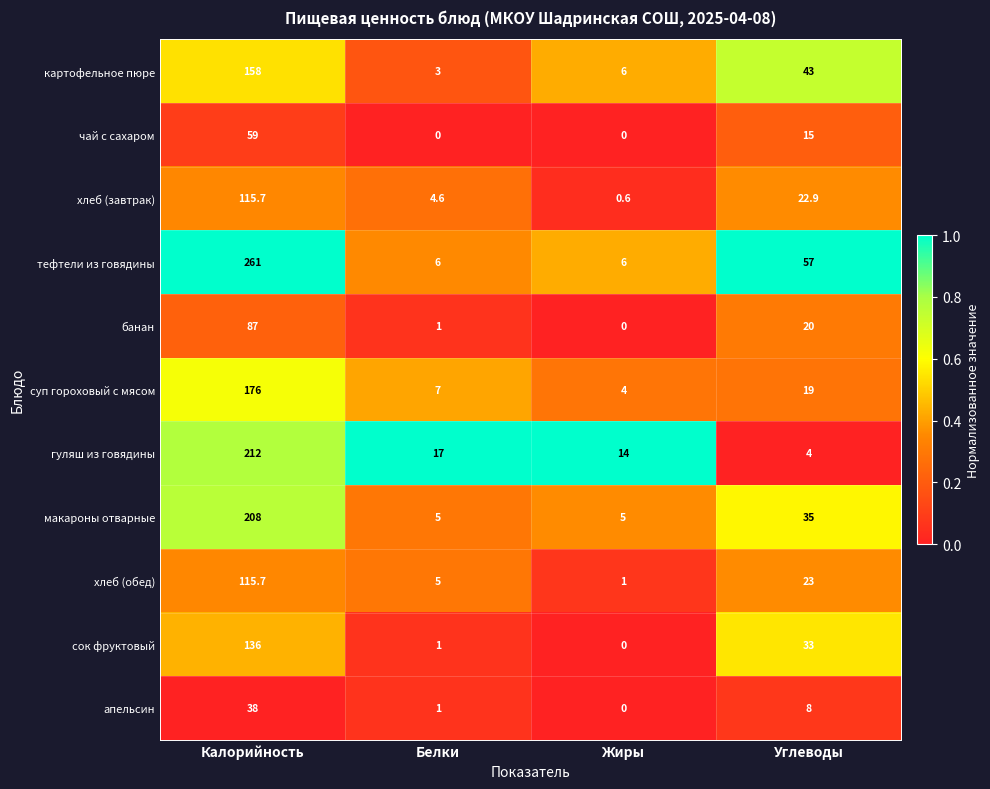

What is the spread (max minus min) of values at Калорийность?

223.0